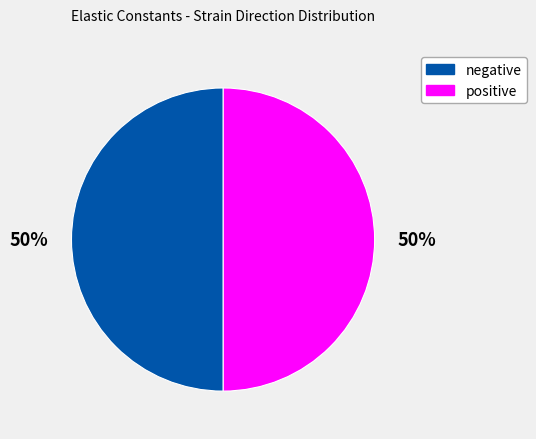

To the nearest percent, what is the difference between the largest and smallest slice percentages?

0%